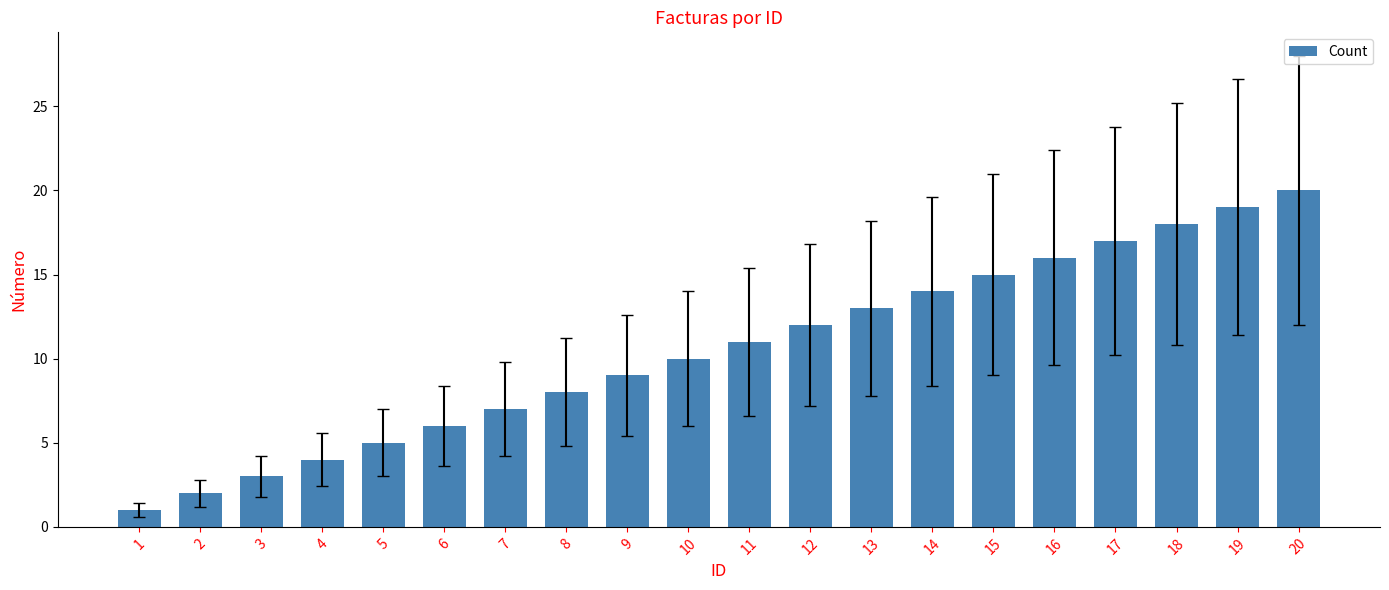

What is the change in value from 2 to 16?

+14